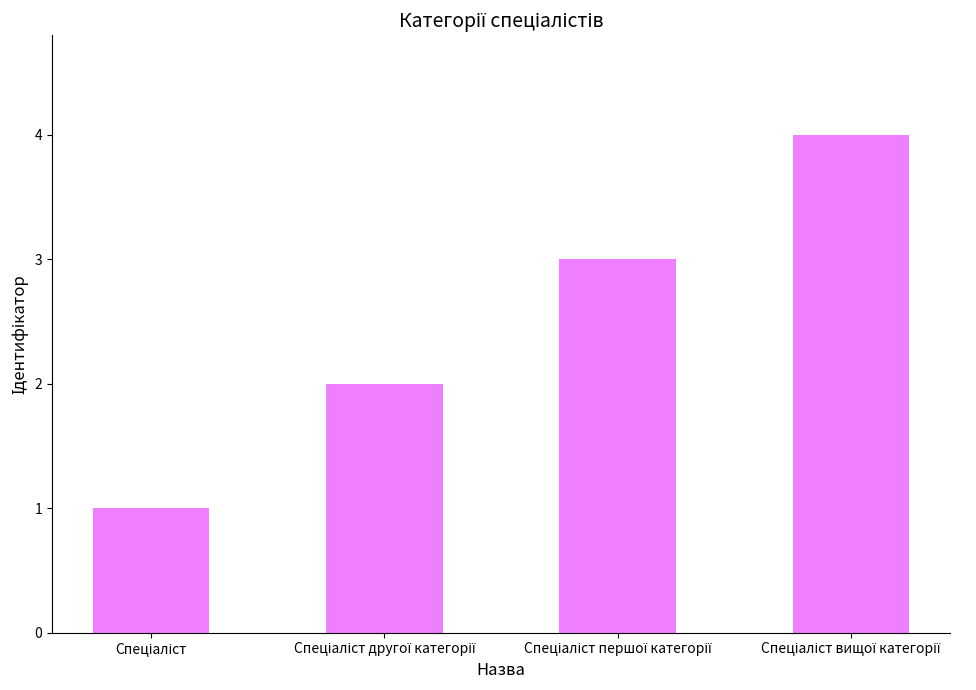

What is the sum of all values?

10